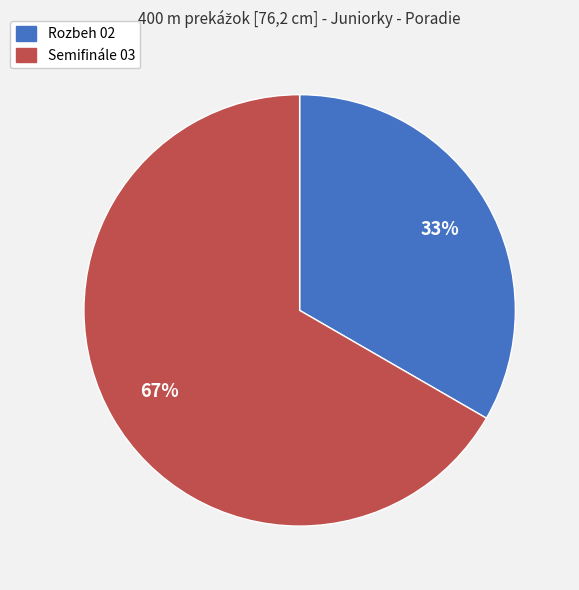

Is it true that Rozbeh 02 is 42% of the pie?

False